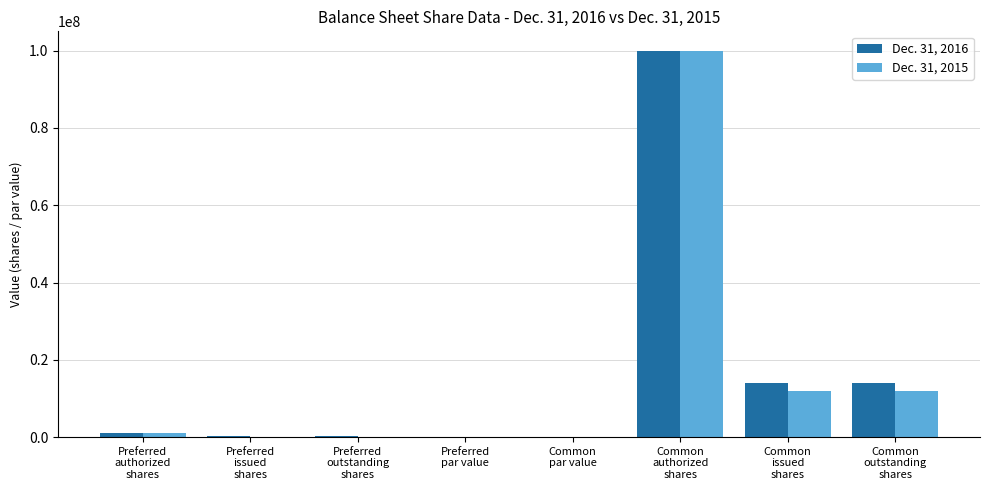

True or false: Dec. 31, 2015 has a value of 0.0 at Preferred
issued
shares.

True